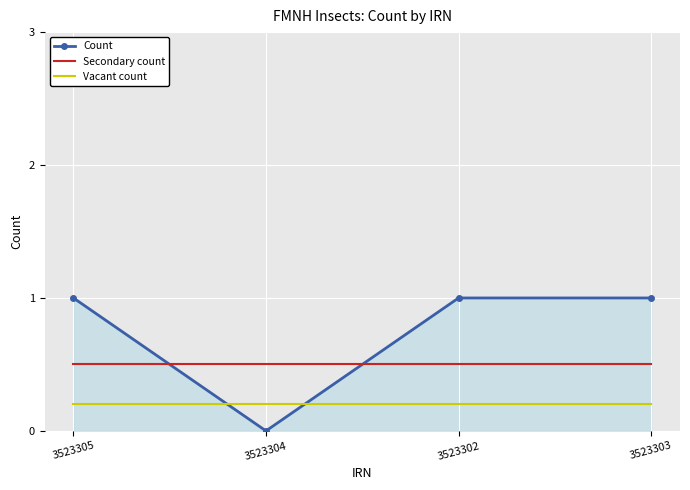

Which series has the largest total across all categories?

Count